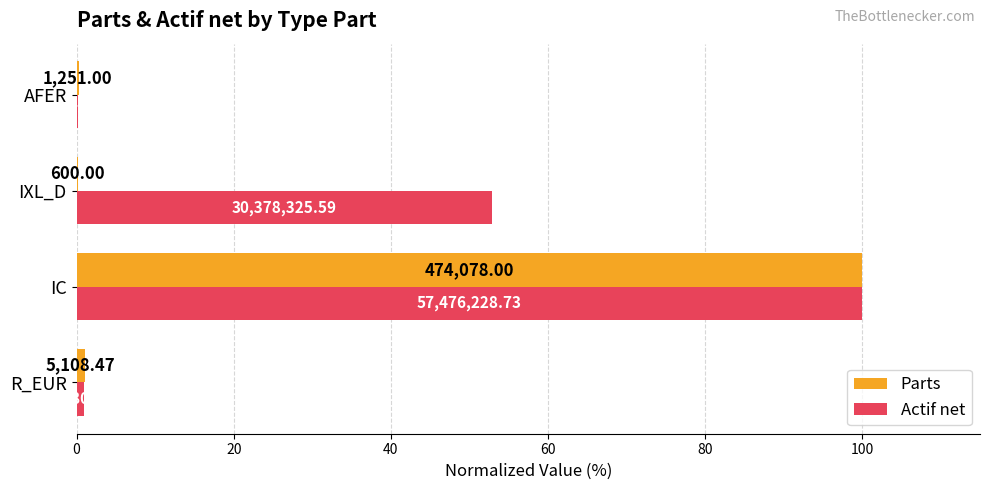

Which series has the largest total across all categories?

Actif net